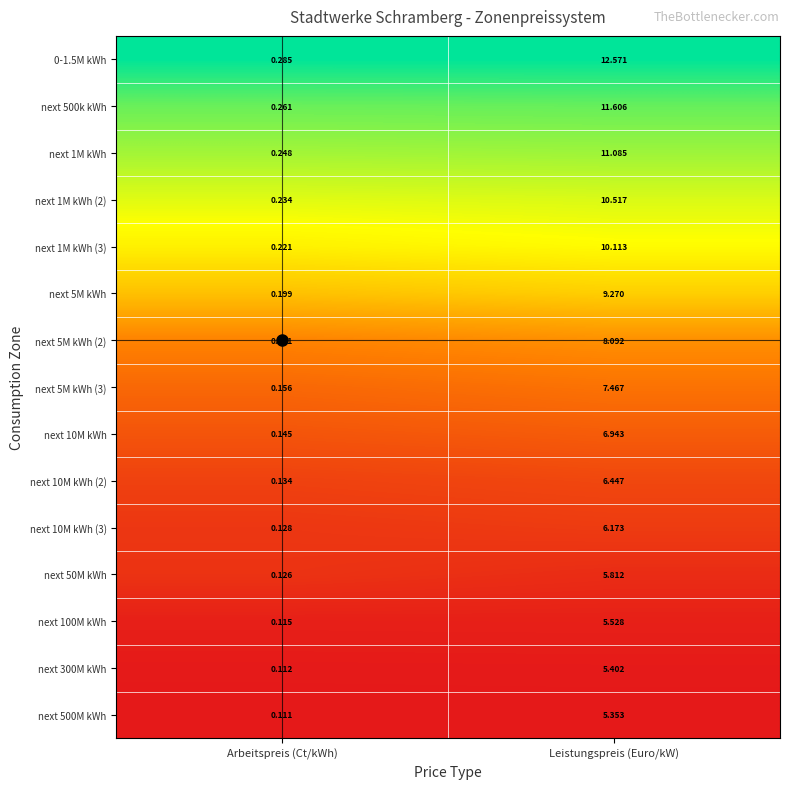

What is the spread (max minus min) of values at Leistungspreis (Euro/kW)?

7.2